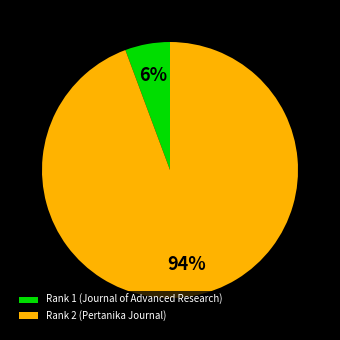

To the nearest percent, what percentage of the pie is Rank 2 (Pertanika Journal)?

94%